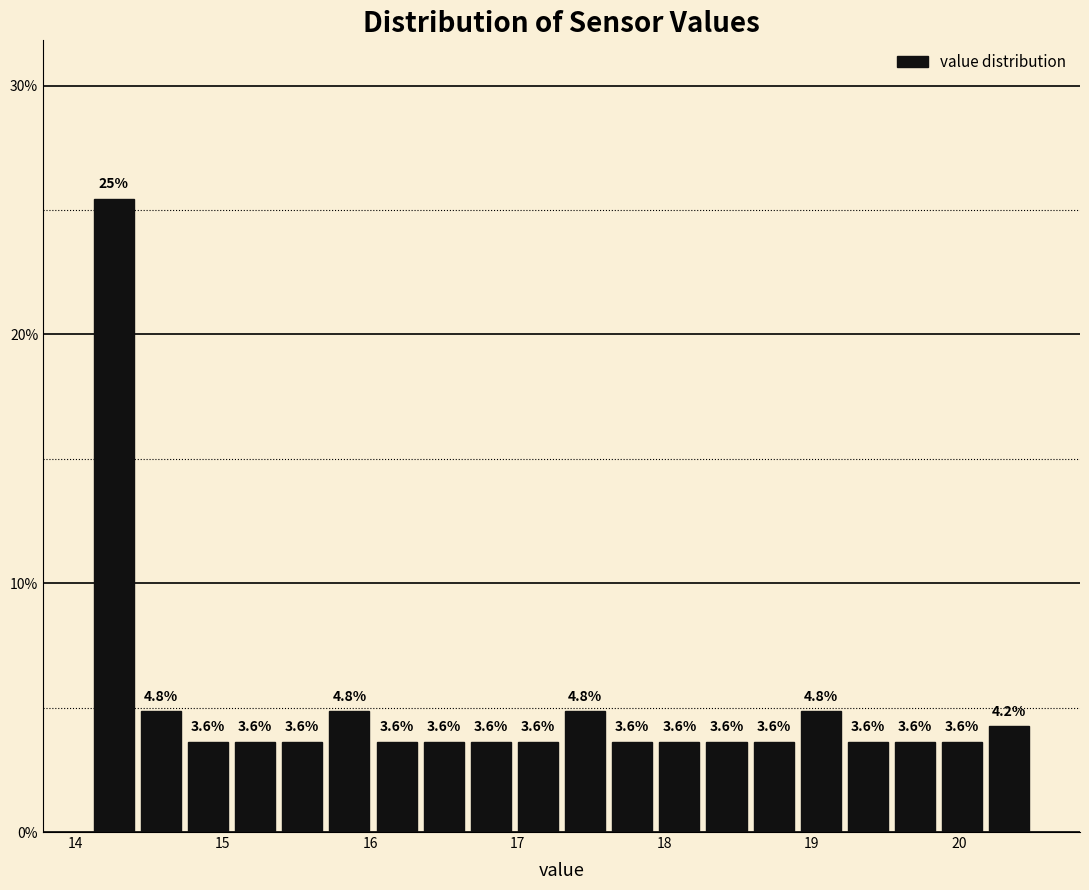

Around what value on the x-axis is the tallest bar? Give the approximate position of its centre, as read against the axis.

14.3